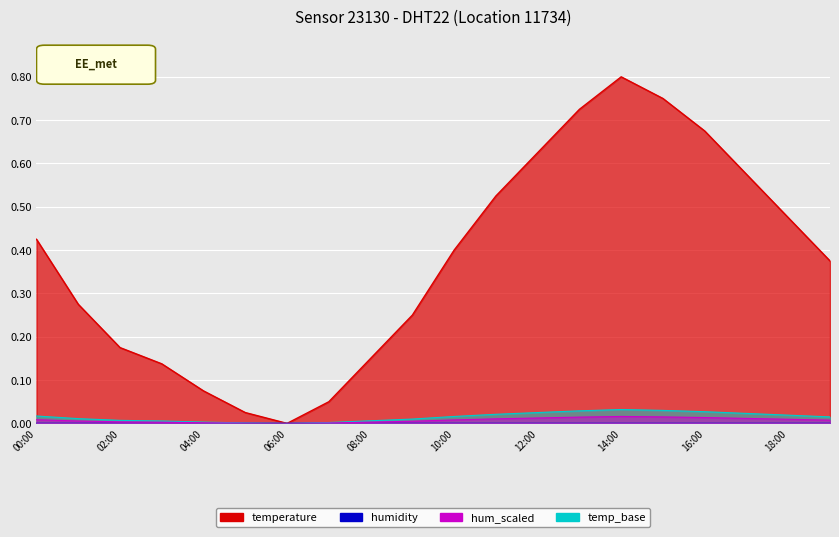

How many values exceed 0?

19